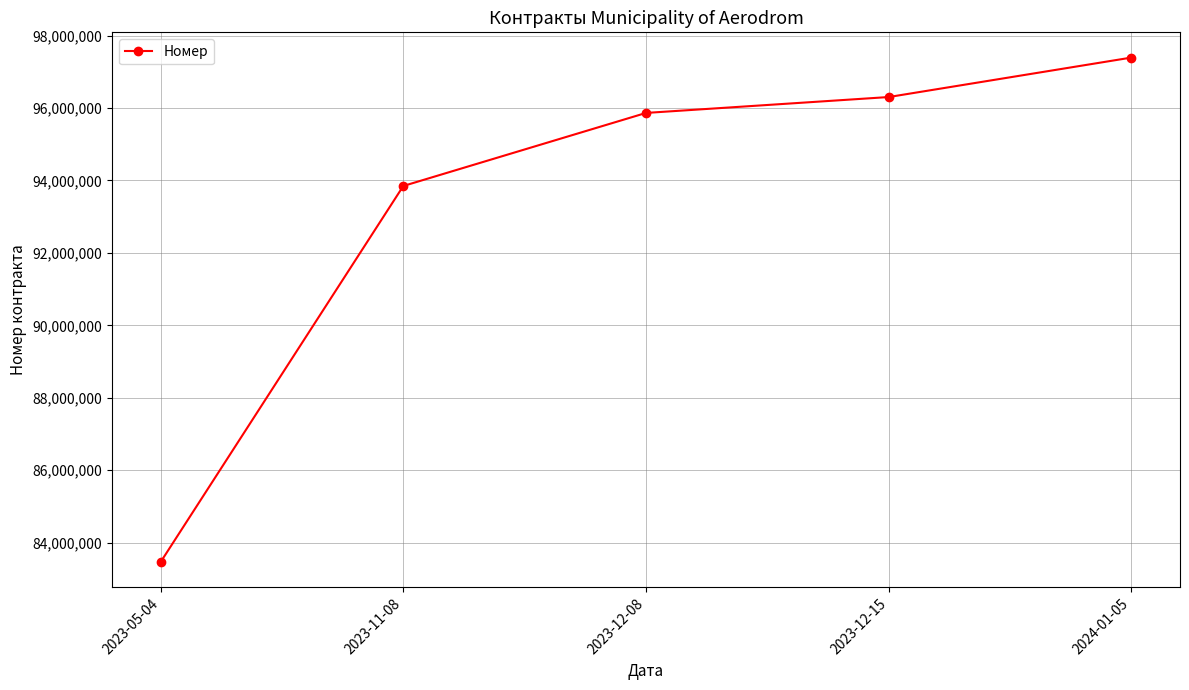

True or false: the data shows 97393321 at 2024-01-05.

True